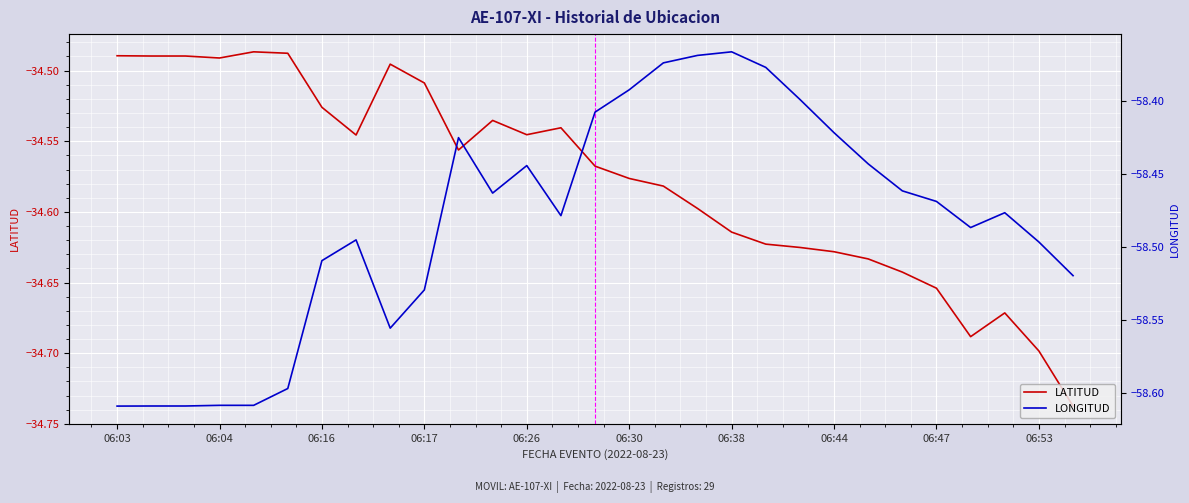

List the series in order of their overall mean, highest first.

LATITUD, LONGITUD